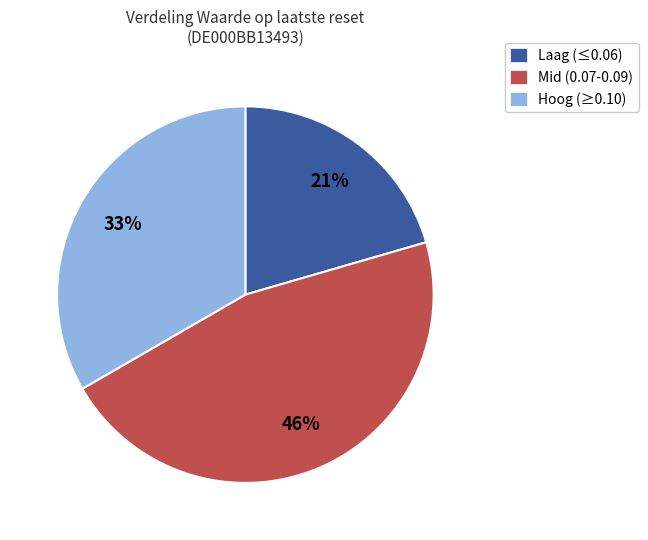

To the nearest percent, what is the combined percentage of Mid (0.07-0.09) and Hoog (≥0.10)?

79%